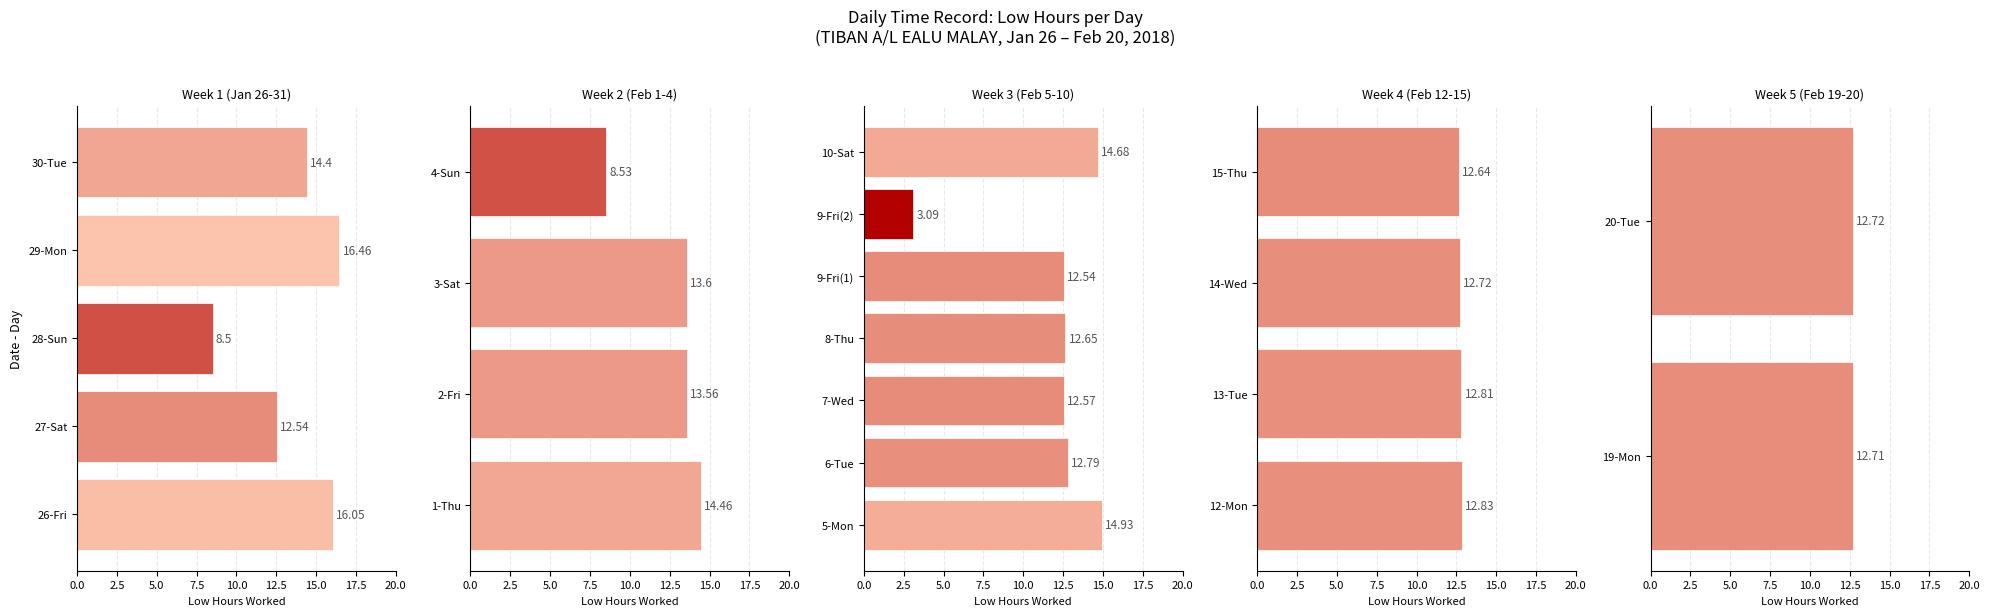

What position from the left is 27-Sat?

2